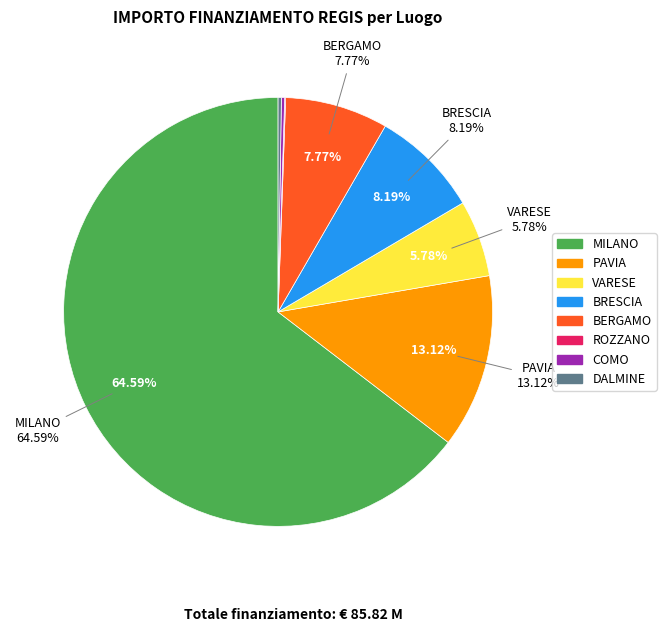

What is the total percentage of VARESE and COMO?

6.0%